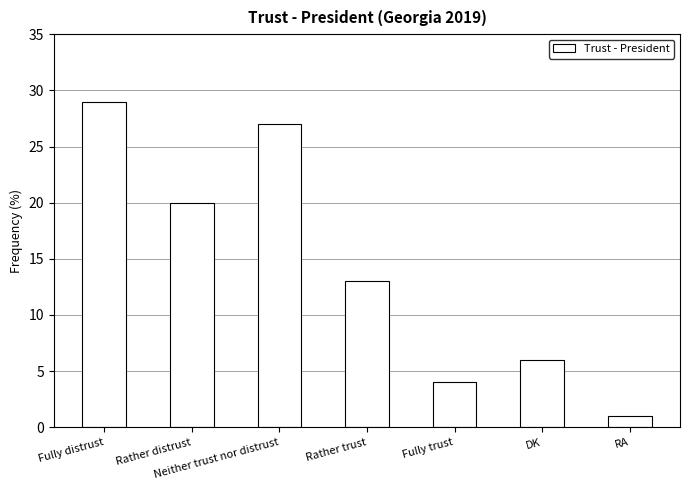

What is the minimum value shown in the chart?

1